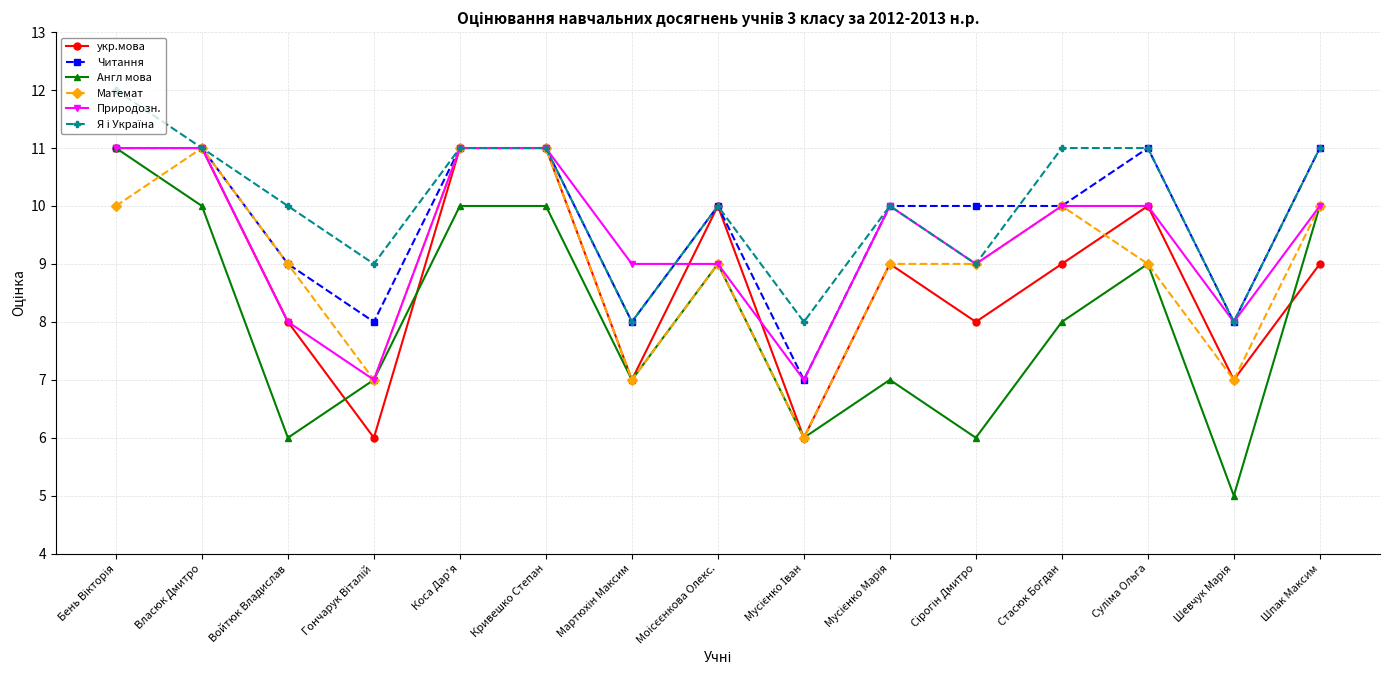

What is the minimum value for Читання?

7